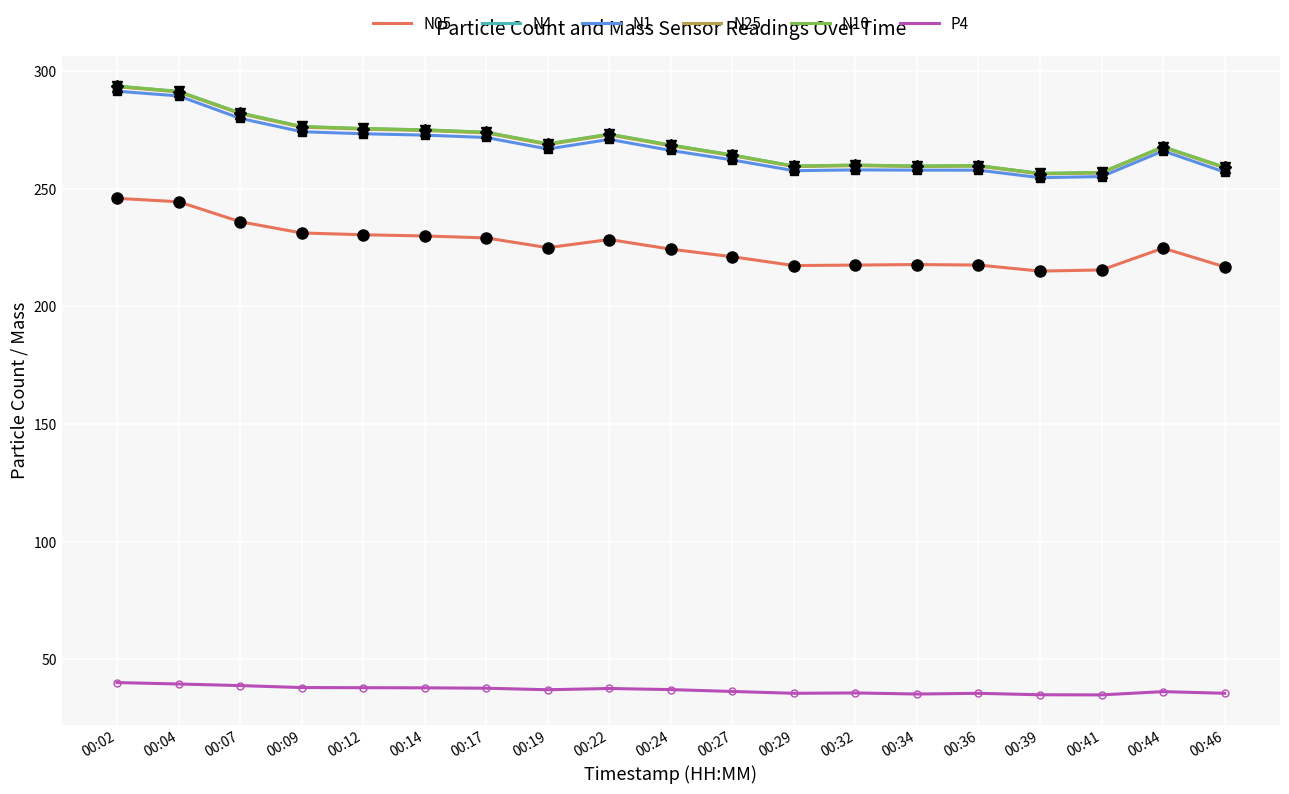

What is the highest value of the N10 series?

293.6